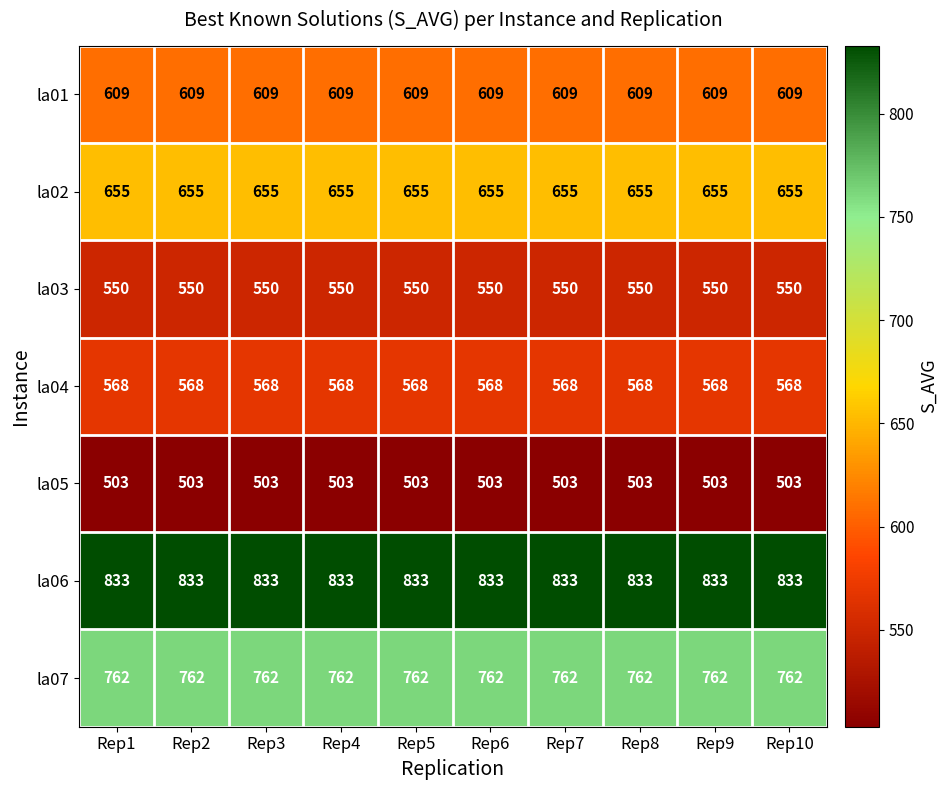

What is the total value across all series at Rep2?

4480